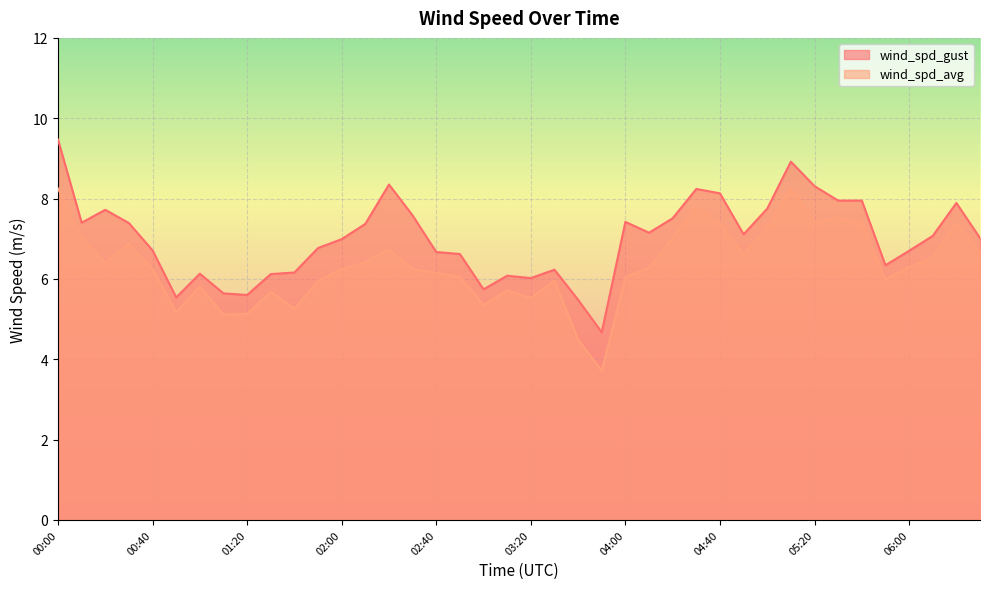

Where is the first local minimum for wind_spd_avg?

00:20